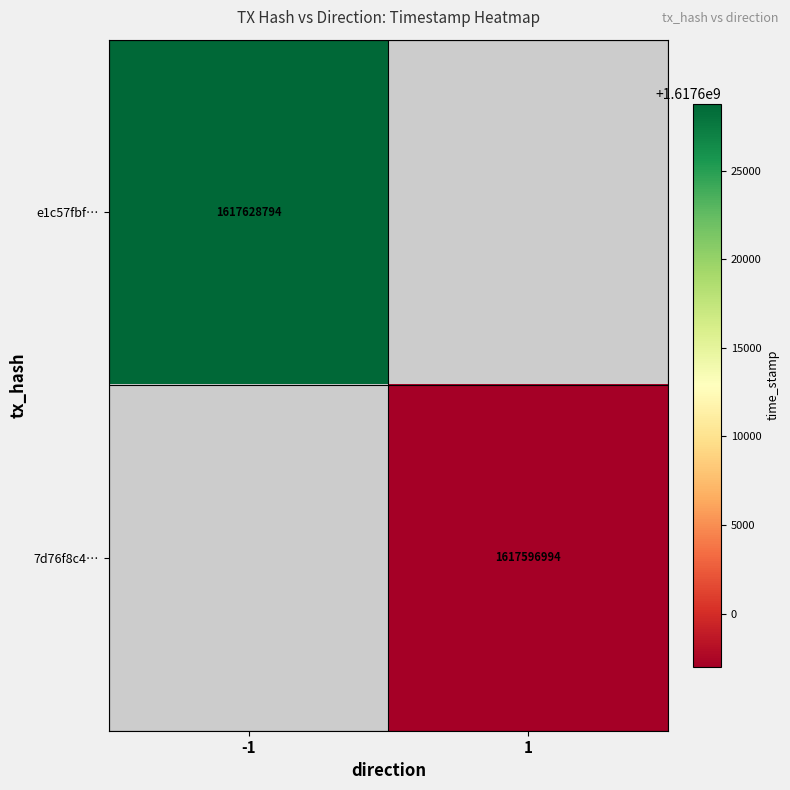

At which category does the chart reach its minimum across all series?

1